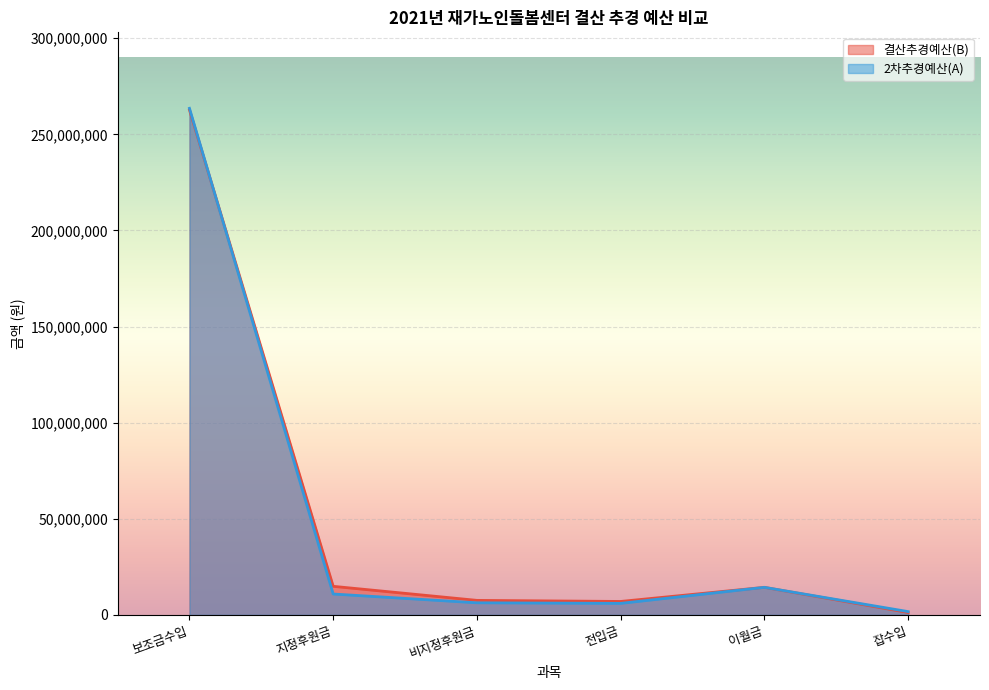

Rank the series by their average value, from highest to lowest.

결산추경예산(B), 2차추경예산(A)